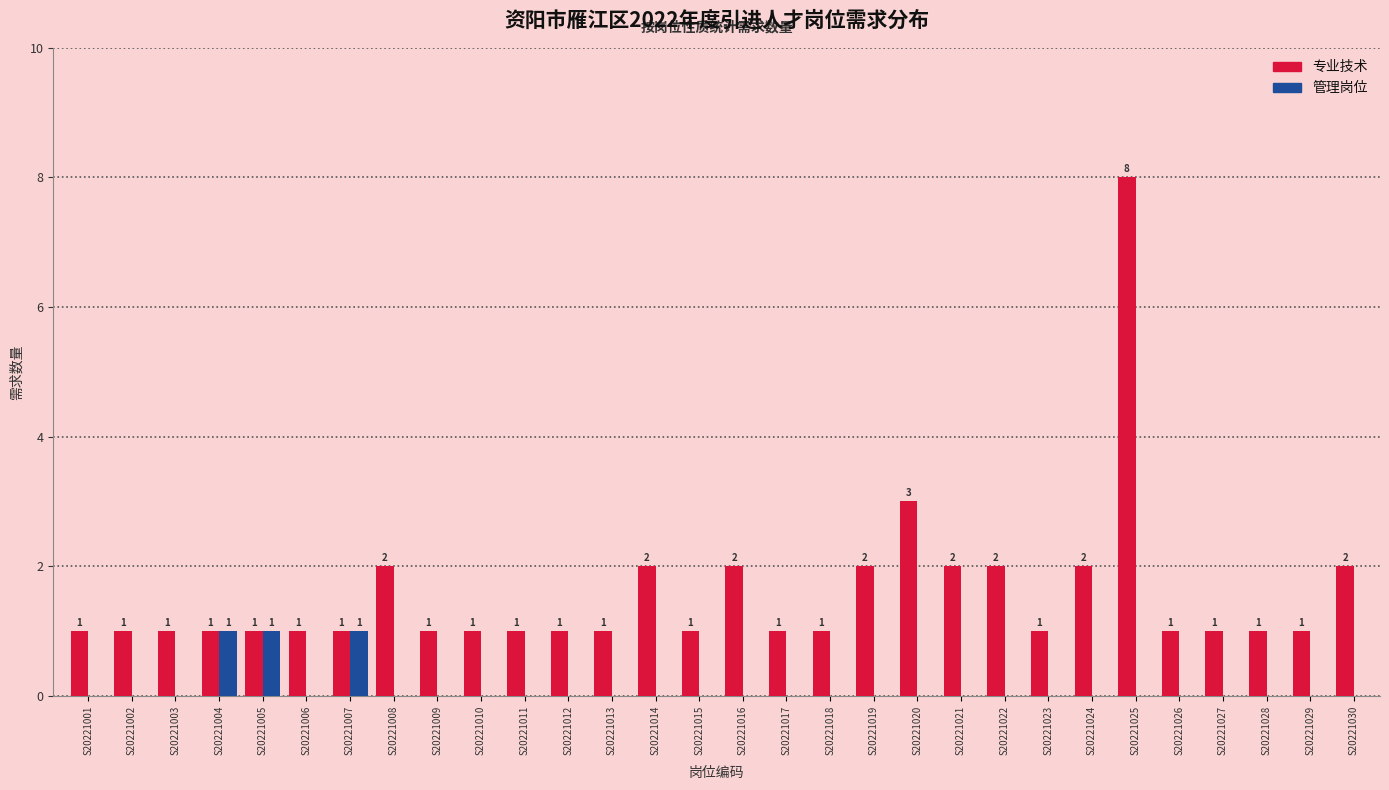

How many 专业技术 values are between 1 and 2?

28